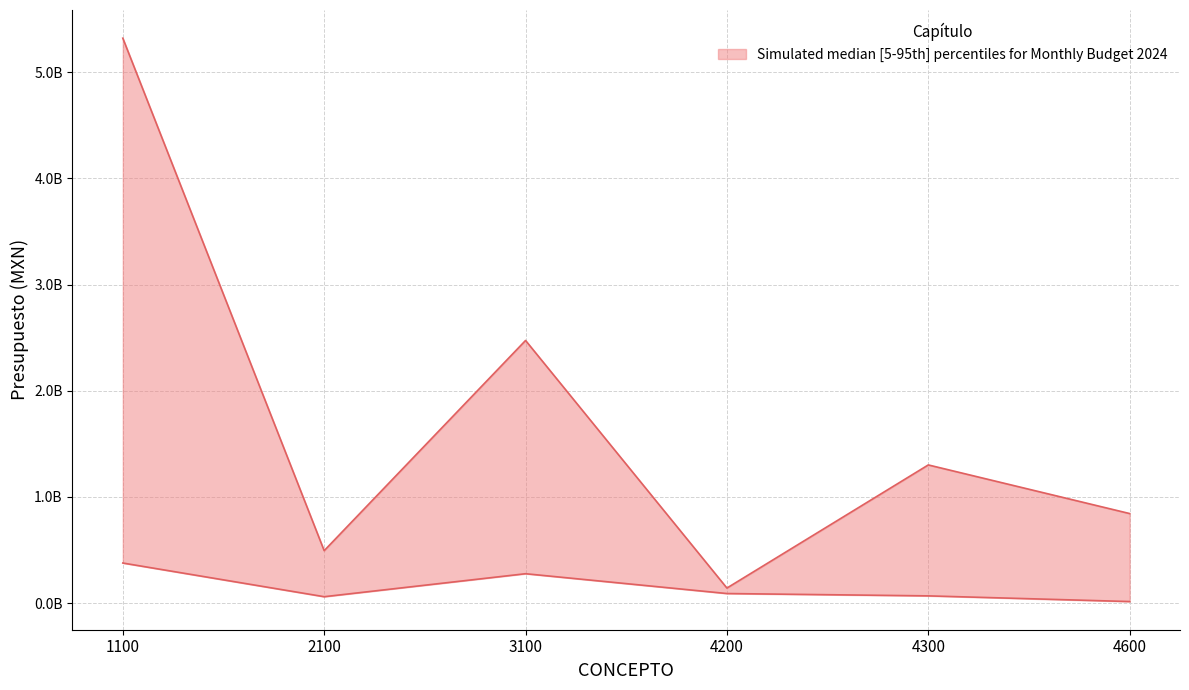

Rank the series at 1100 from lowest to highest value.

lower, upper